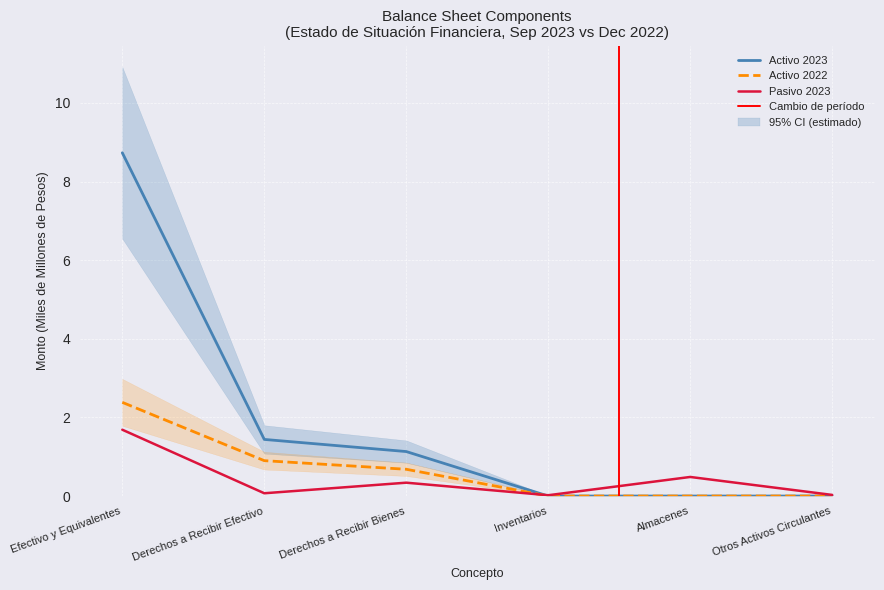

At how many categories does at least one series exceed 1?

3